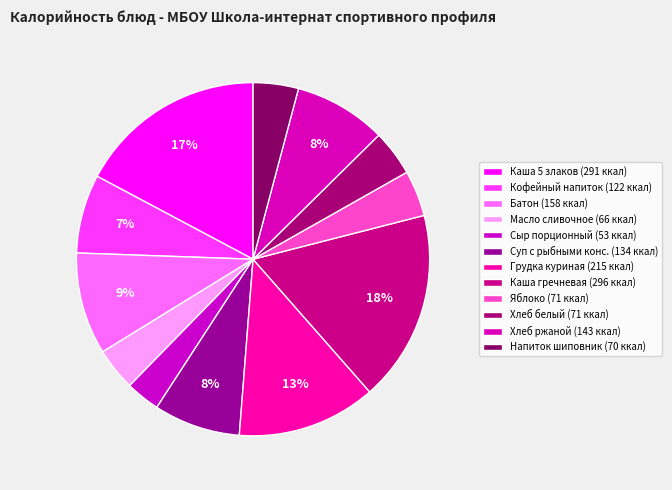

How many slices are in this pie chart?

12